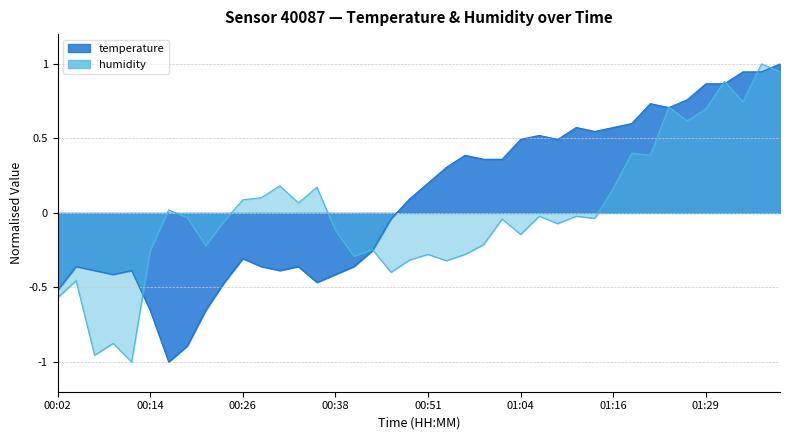

Which has a higher value, 00:07 or 00:26?

00:26